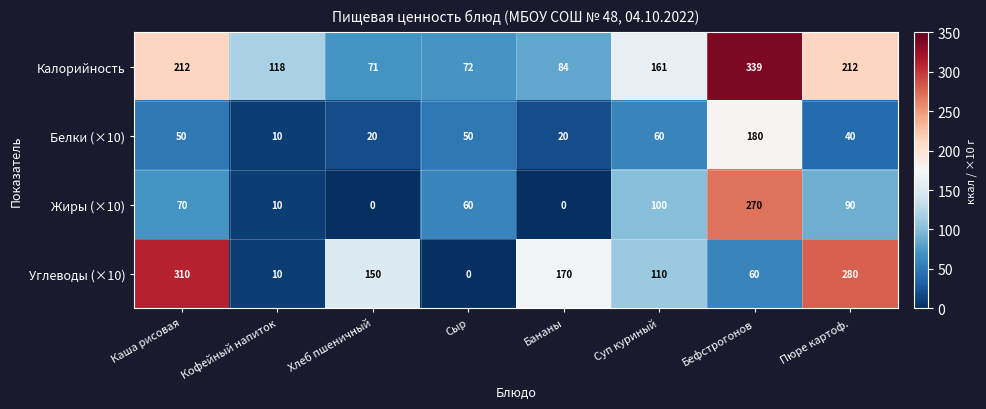

What is the maximum value shown in the chart?

339